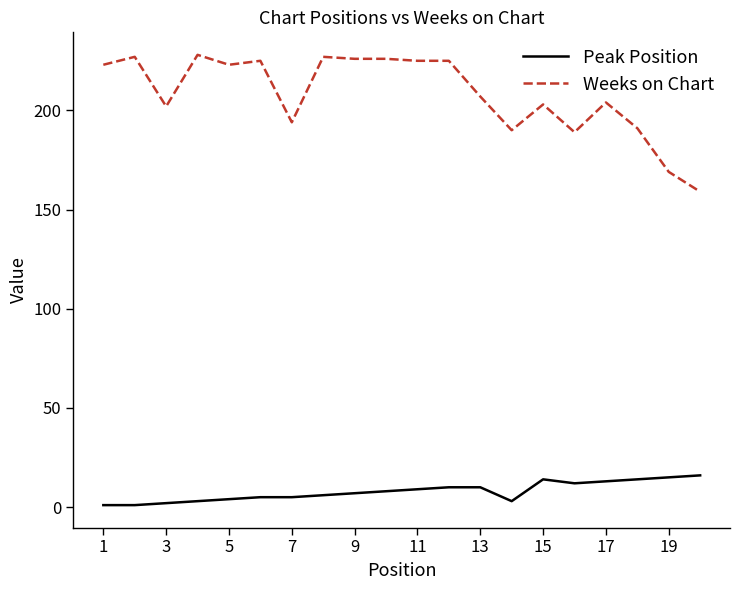

True or false: Peak Position and Weeks on Chart cross at least once.

False